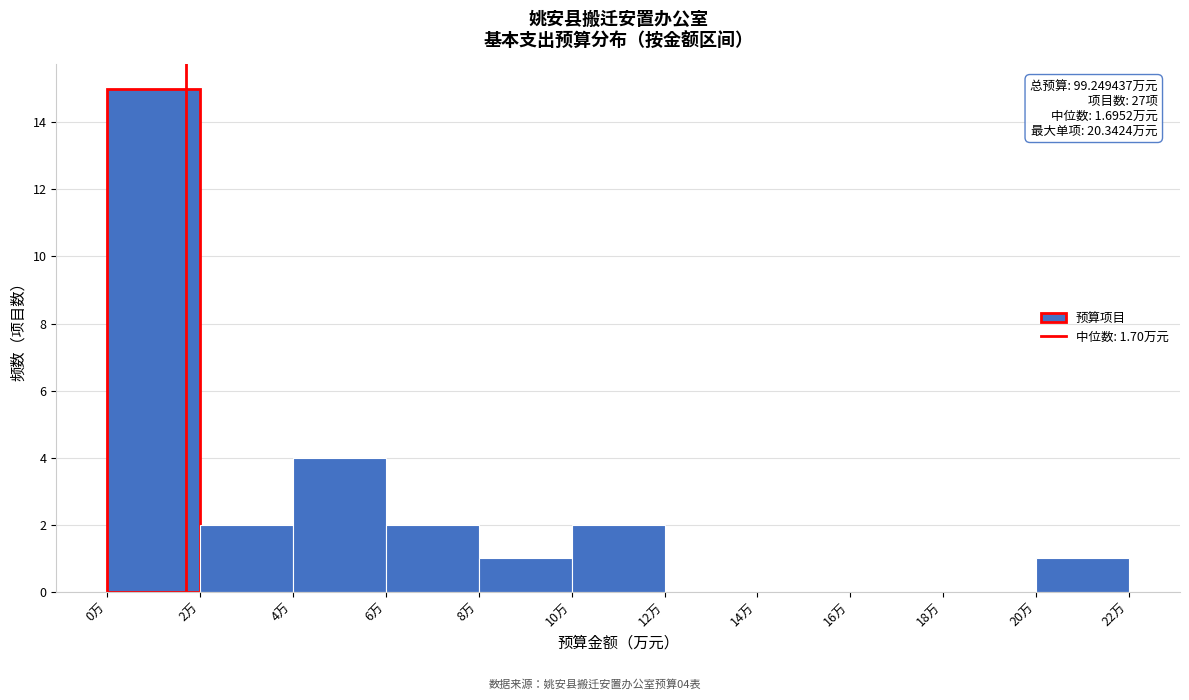

Which range on the x-axis has the tallest bar?

0 to 2